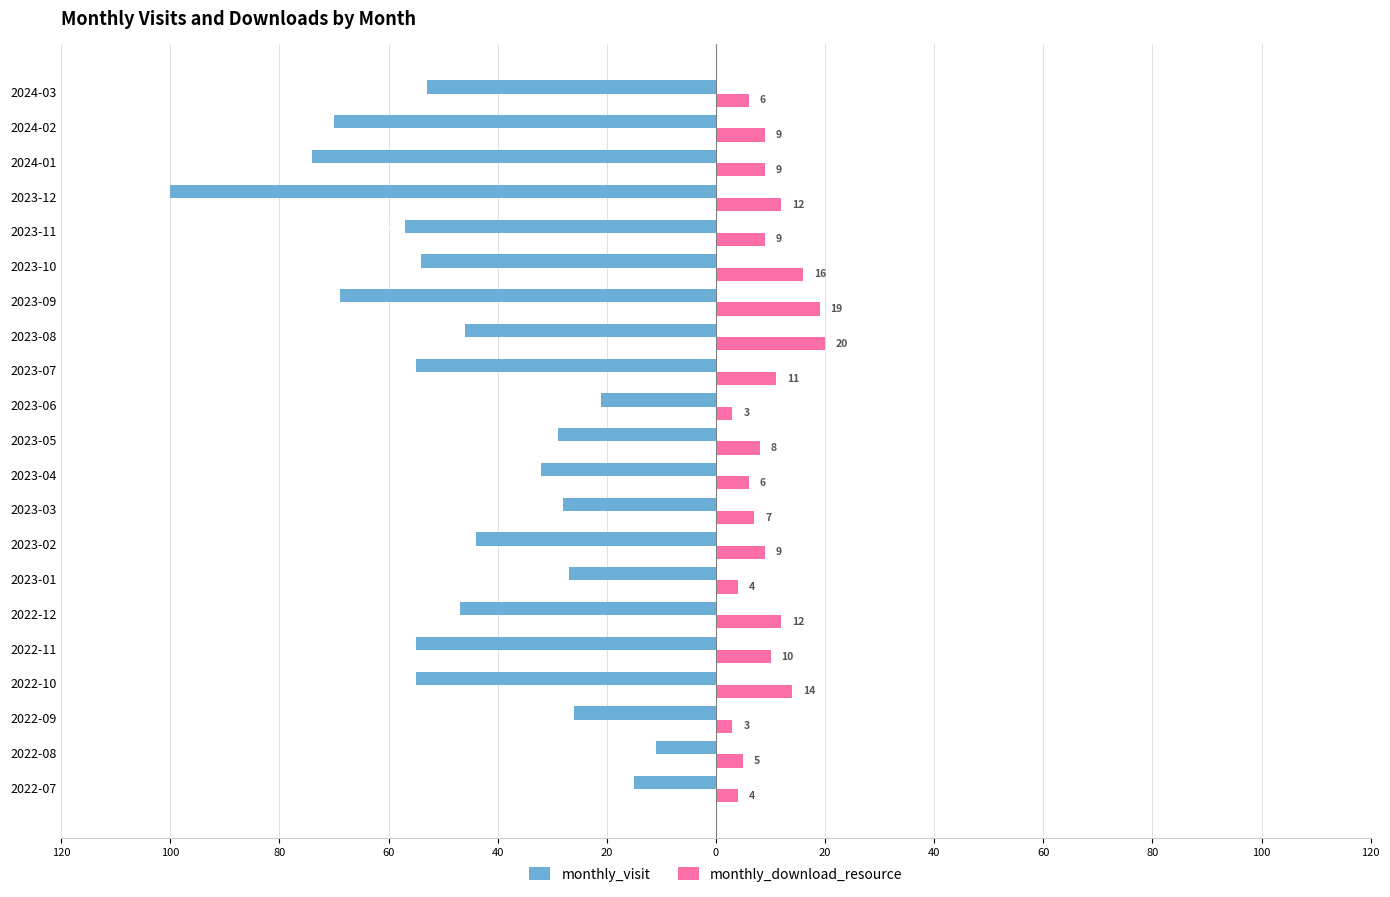

What is the average value of the monthly_download_resource series?

9